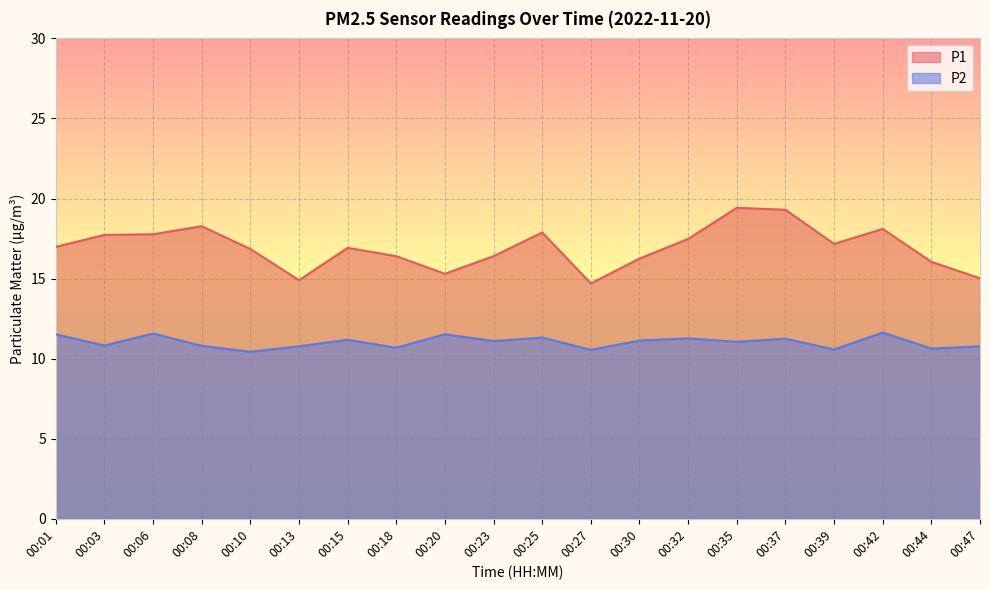

The value of P2 at 00:32 is 11.3. True or false?

True